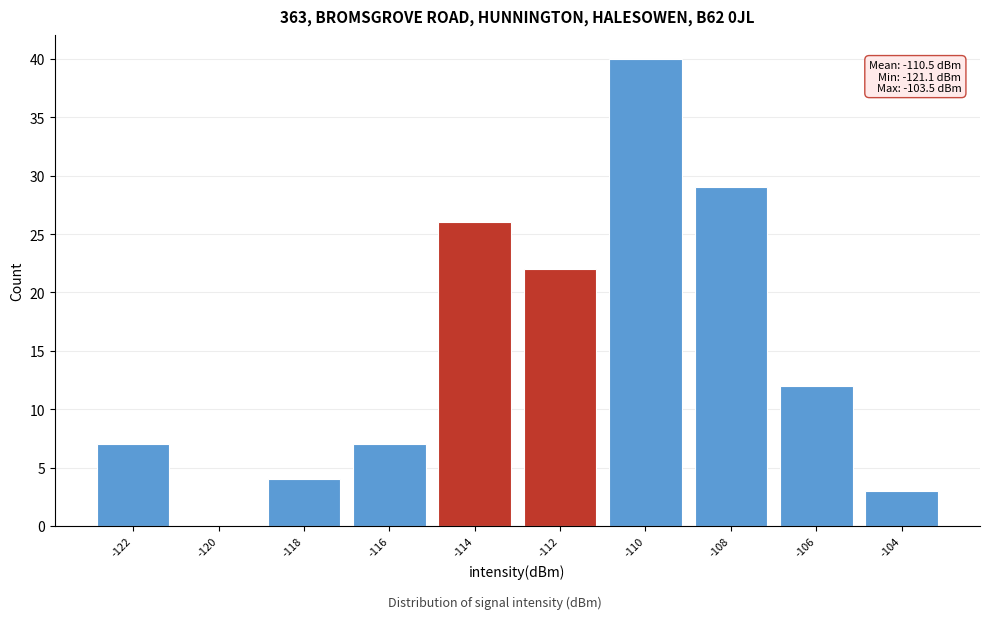

Reading left to right, list all the values displayed in this chart.

-122=7	-120=0	-118=4	-116=7	-114=26	-112=22	-110=40	-108=29	-106=12	-104=3